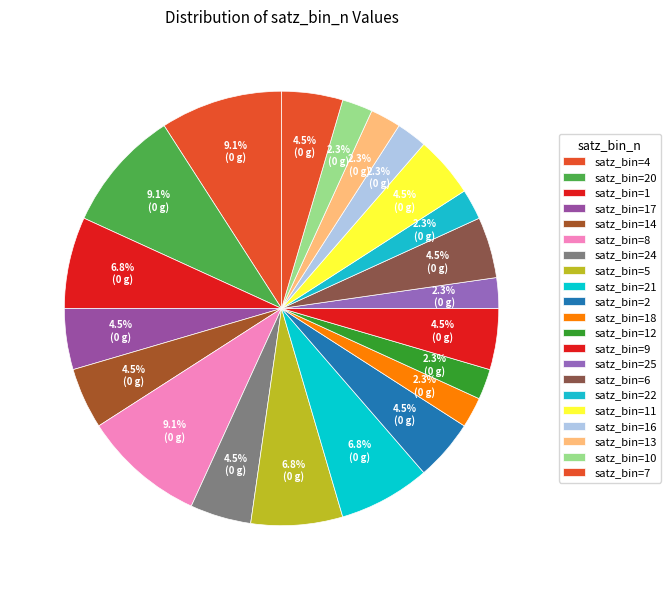

How many segments does this pie chart have?

21